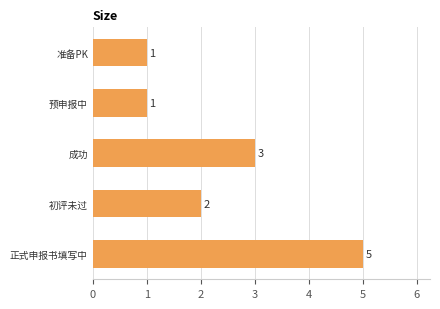

Which category has the highest value across all series?

正式申报书填写中